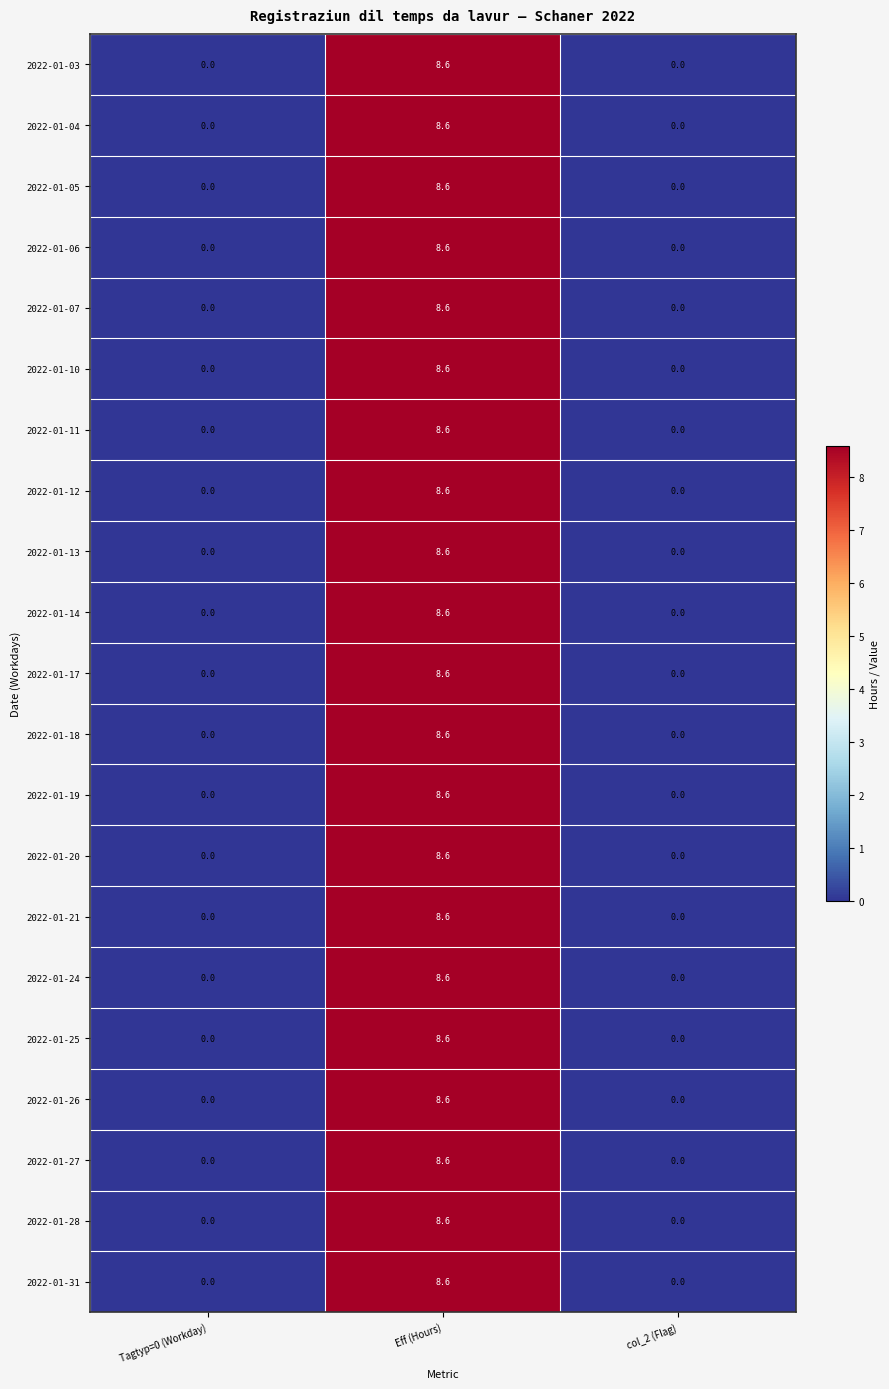

What is the total value across all series at Eff (Hours)?

180.6